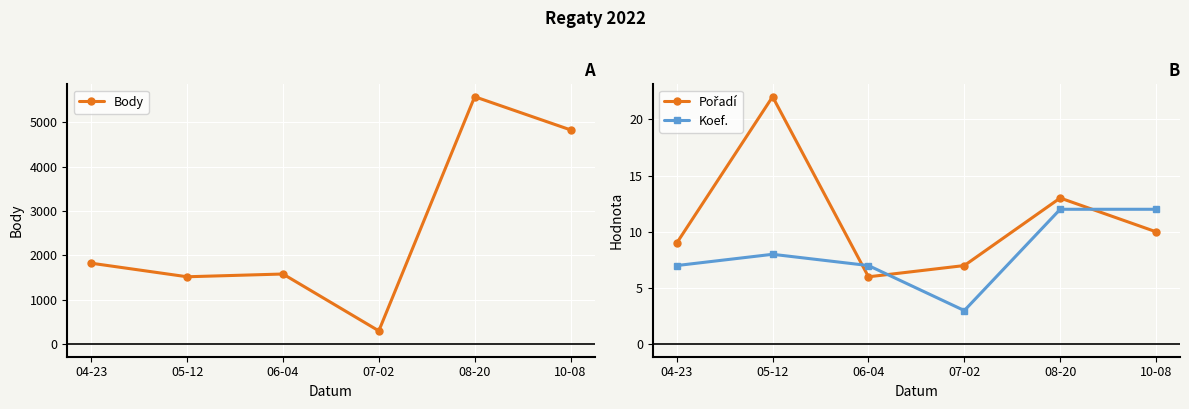

How many values in the Pořadí series exceed 10?

2